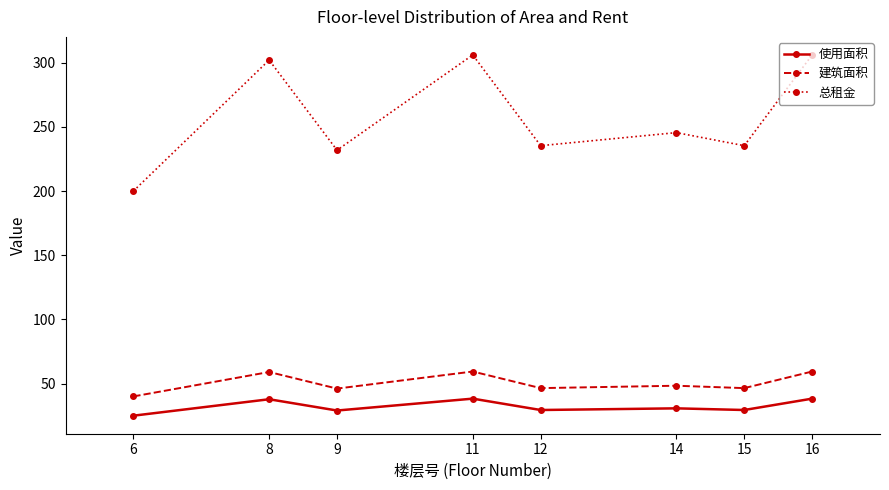

Count the number of data series in this chart.

3